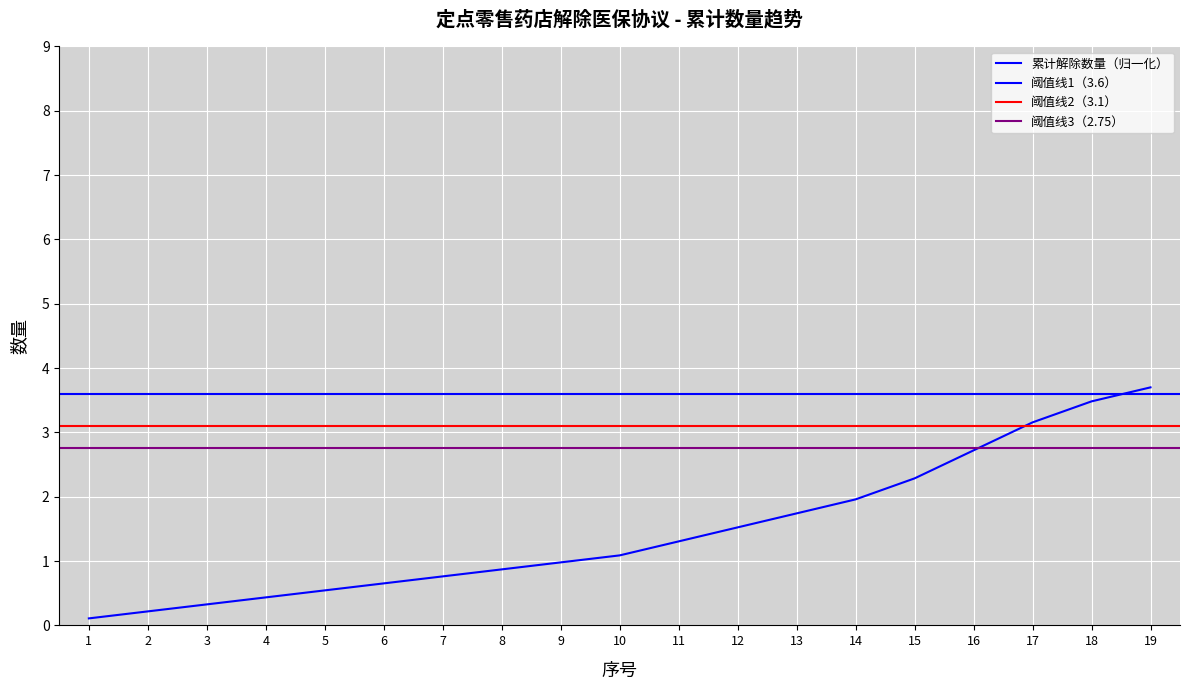

True or false: there are more than 1 points higher than both neighbors.

False